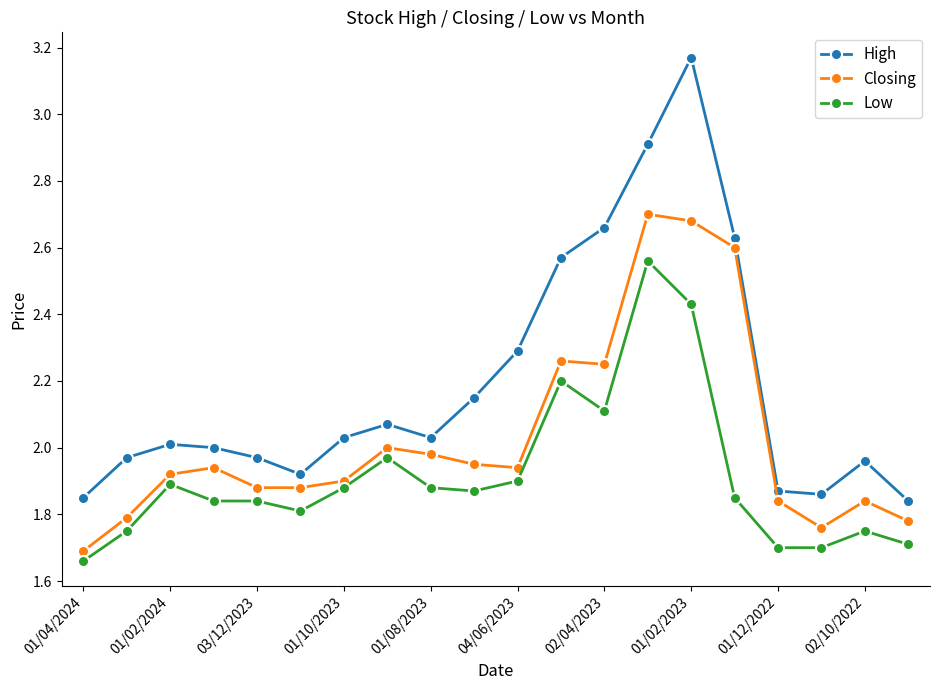

What is the sum of all Low values?

38.3